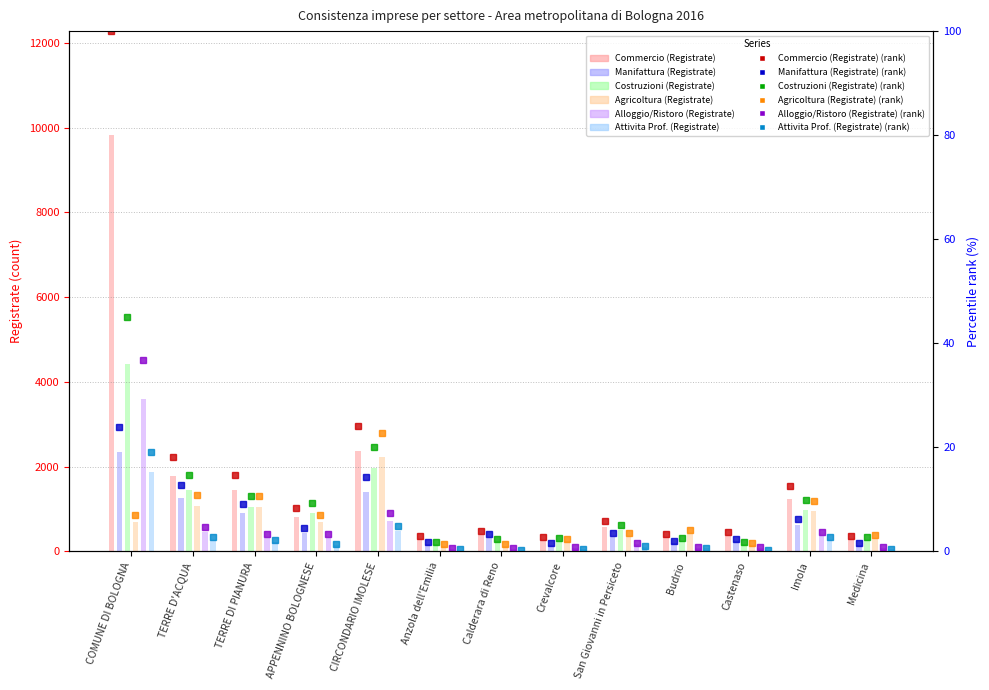

Which series has the widest spread of values?

Commercio (Registrate)